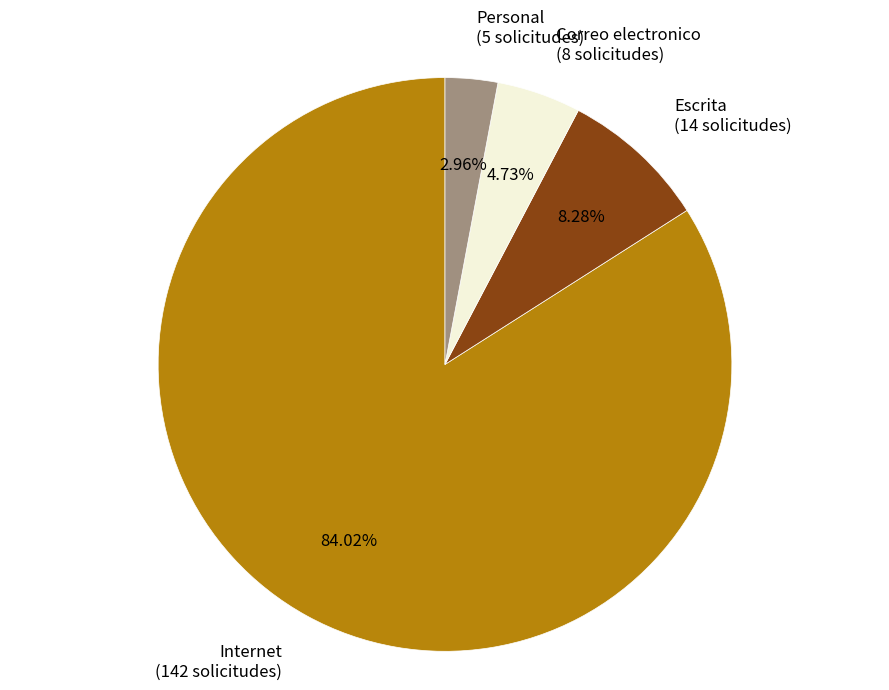

Is it true that Correo electronico is 5% of the pie?

True